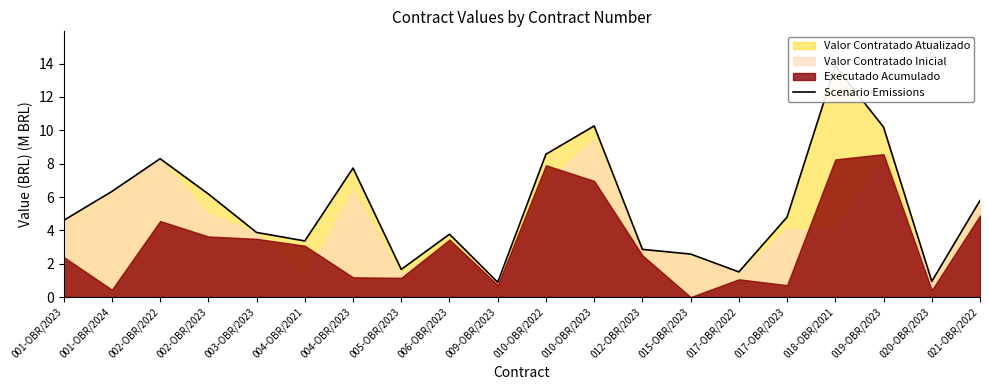

What is the change in value from 017-OBR/2023 to 020-OBR/2023?

-3.9